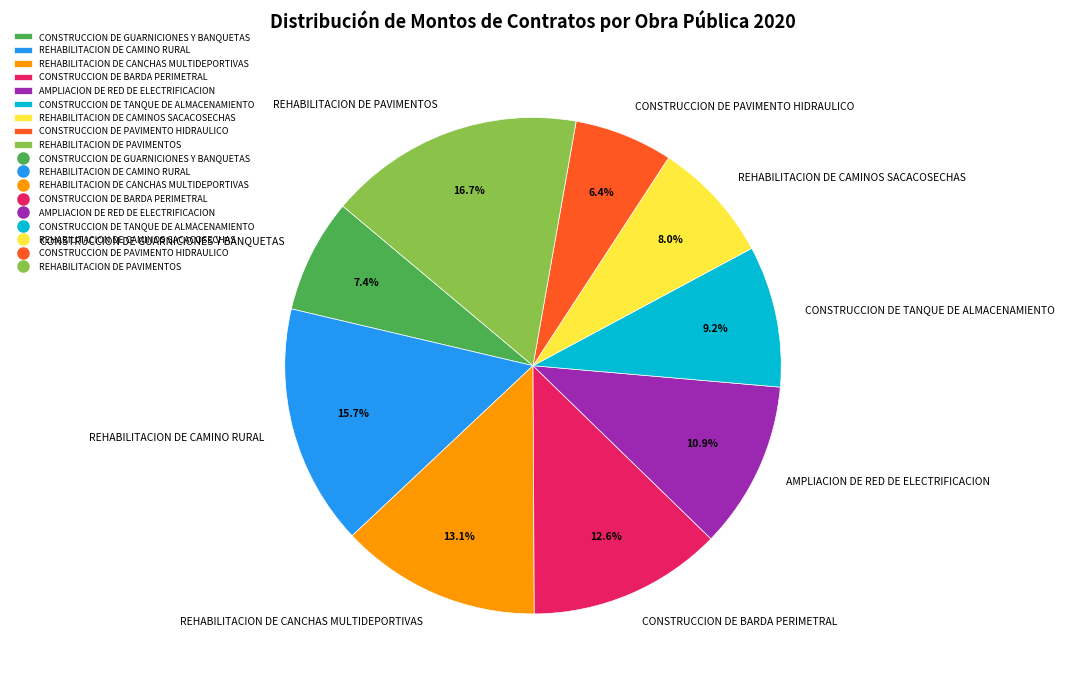

What is the ratio of the value at REHABILITACION DE CAMINO RURAL to the value at REHABILITACION DE CAMINOS SACACOSECHAS?

2.0